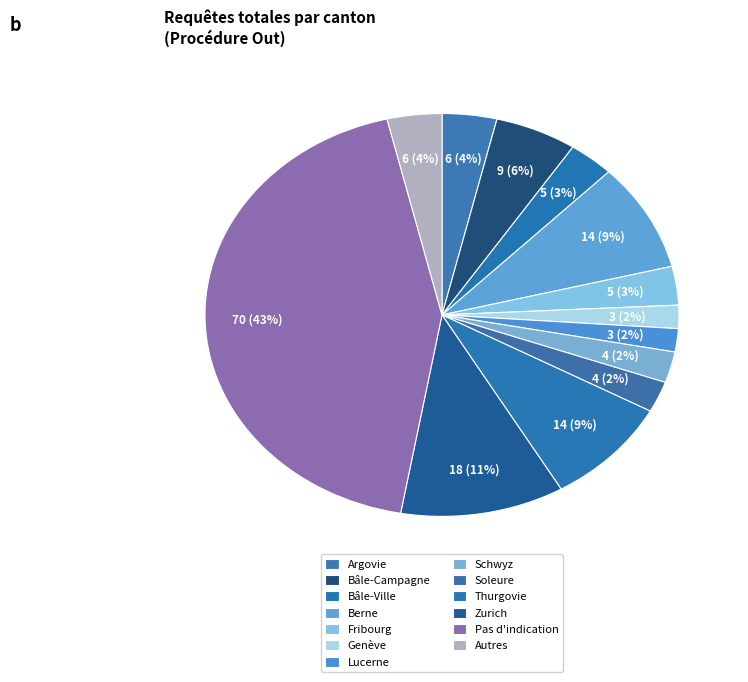

Which slice is the largest?

Pas d'indication